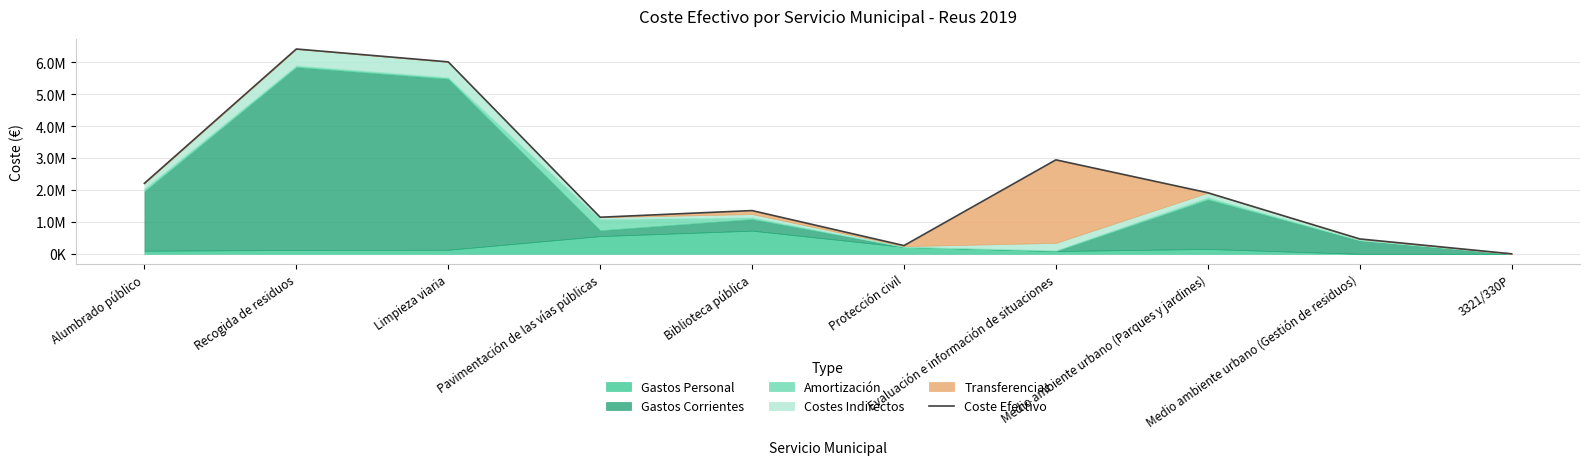

Rank the categories by value from highest to lowest.

Recogida de residuos, Limpieza viaria, Evaluación e información de situaciones, Alumbrado público, Medio ambiente urbano (Parques y jardines), Biblioteca pública, Pavimentación de las vías públicas, Medio ambiente urbano (Gestión de residuos), Protección civil, 3321/330P